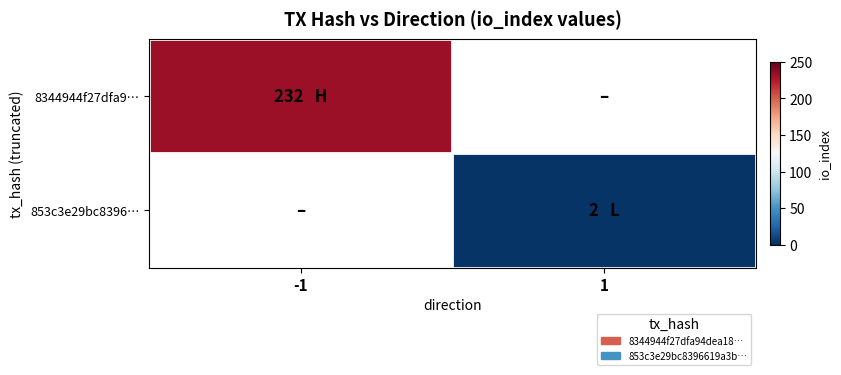

How many categories are shown in the chart?

2